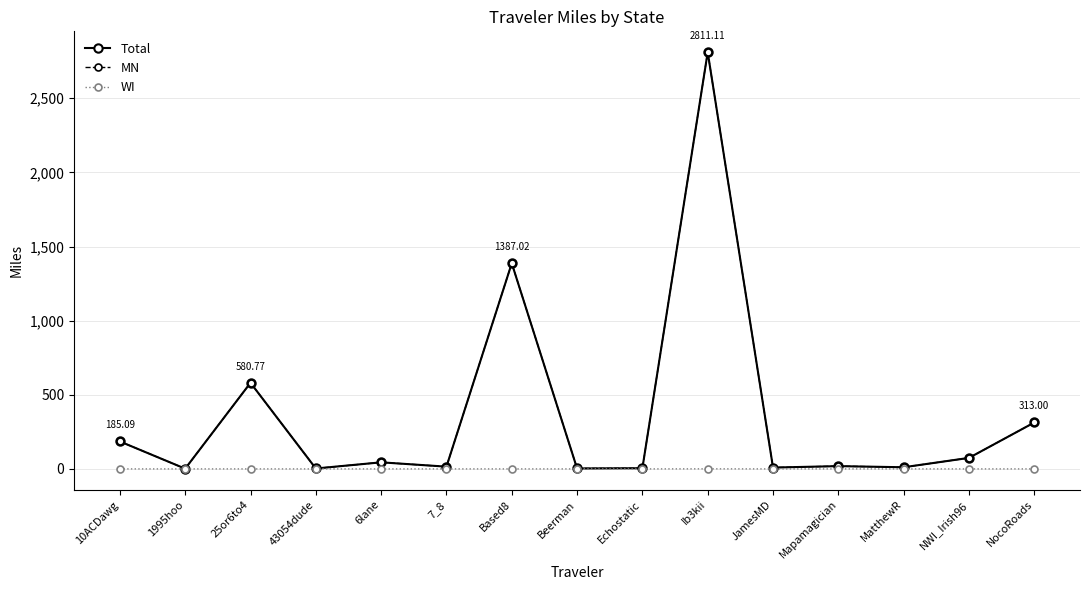

True or false: Total has more than 0 points higher than both neighbors.

True